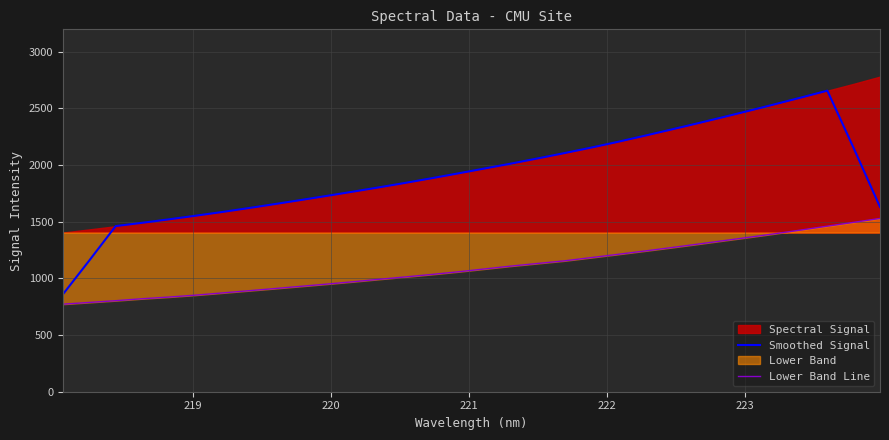

What is the minimum value for Smoothed Signal?

859.4